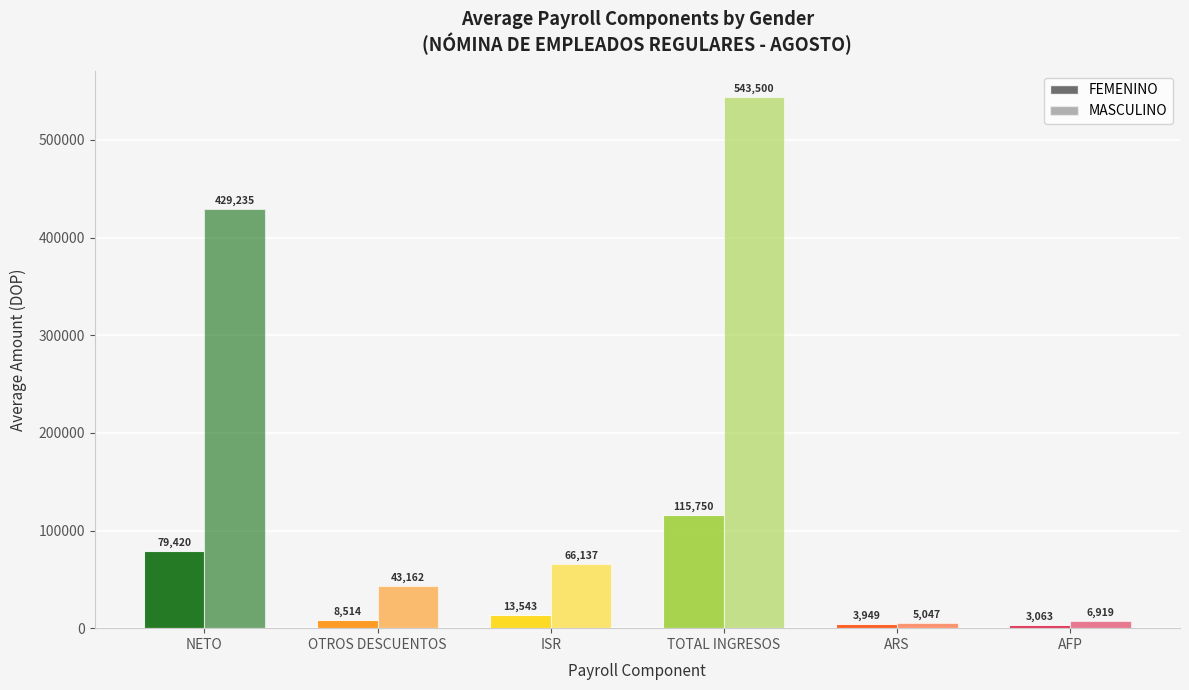

How many groups of bars are there?

6